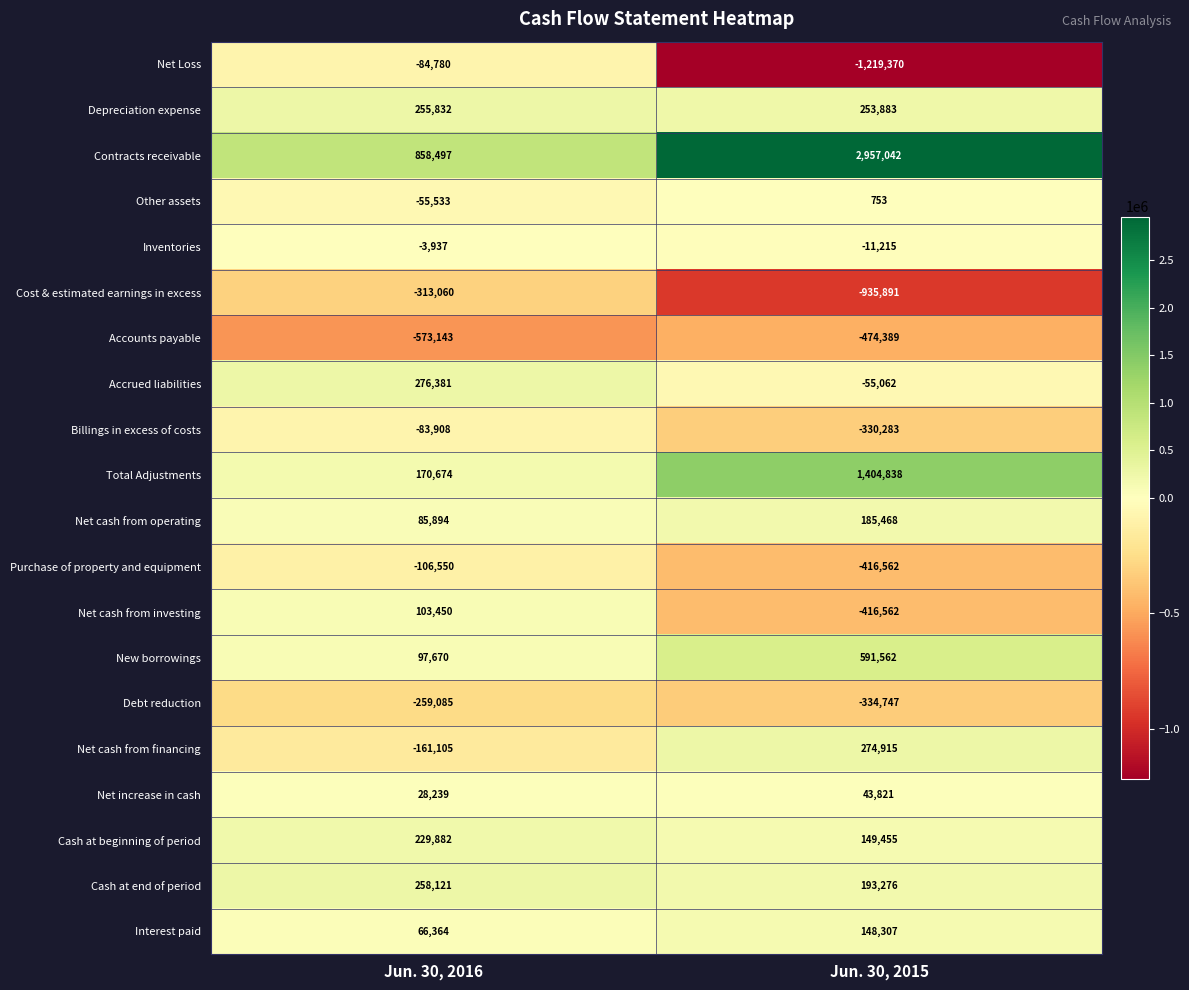

Count the number of categories in the chart.

2